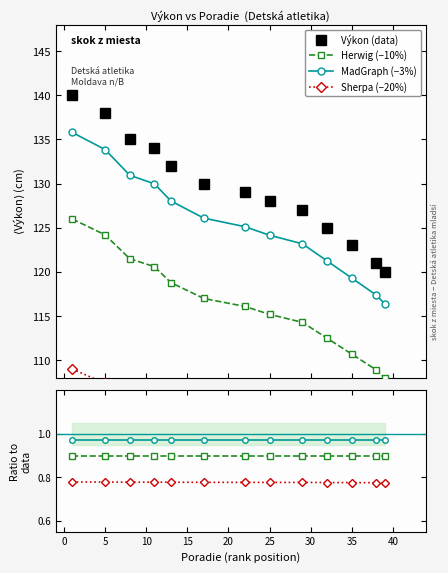

What is the sum of the Poradie values at 39 and 35?

74